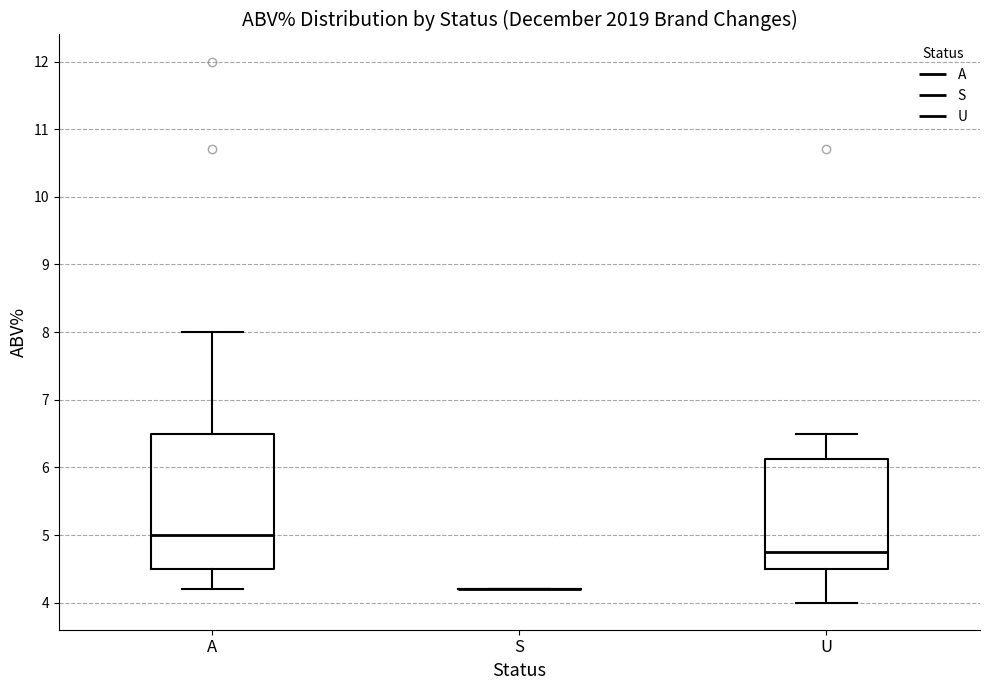

Comparing the boxes themselves (not the whiskers), which one is the tallest?

A